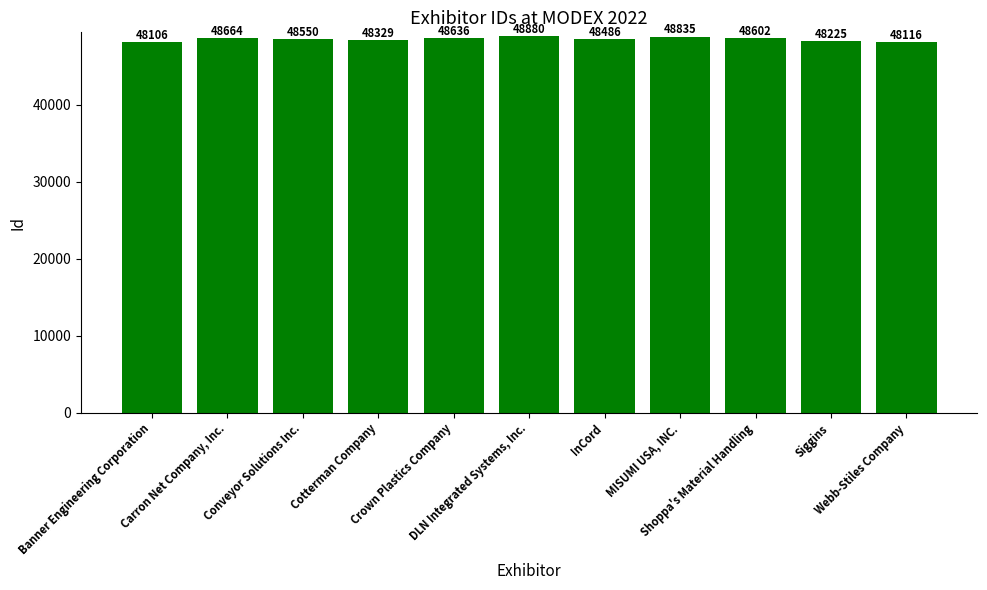

What is the change in value from Banner Engineering Corporation to DLN Integrated Systems, Inc.?

+774